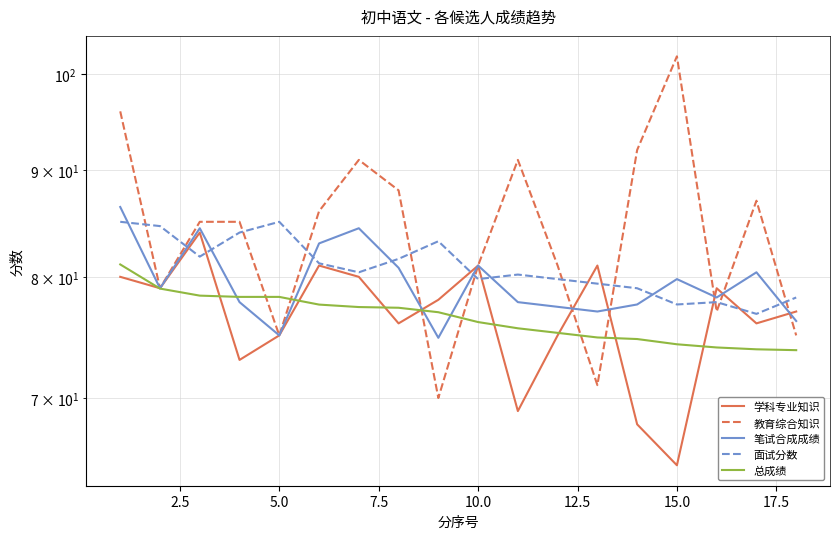

Which series has the largest total across all categories?

教育综合知识